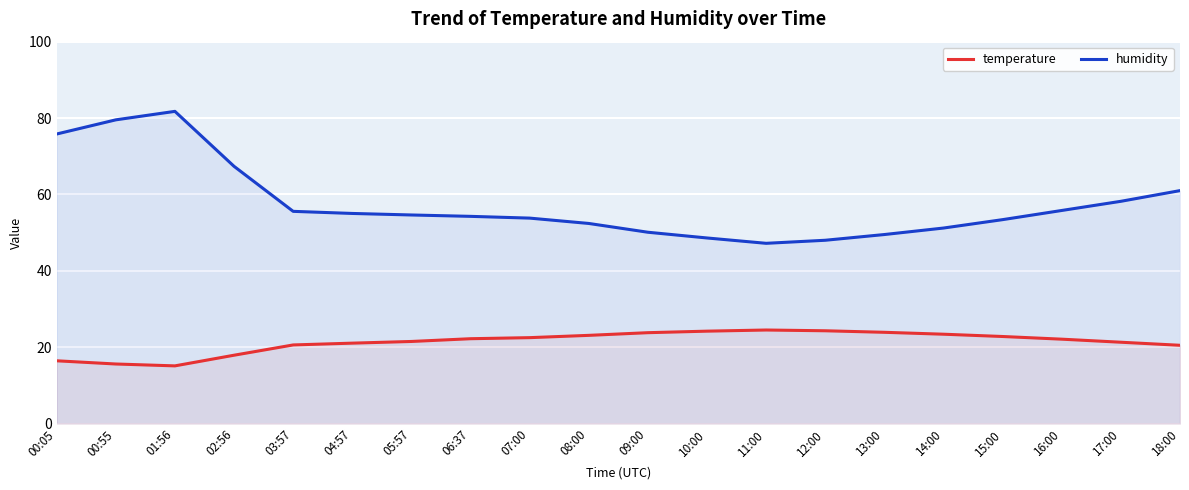

What is the value of the humidity point at the 4th from the left?

67.4